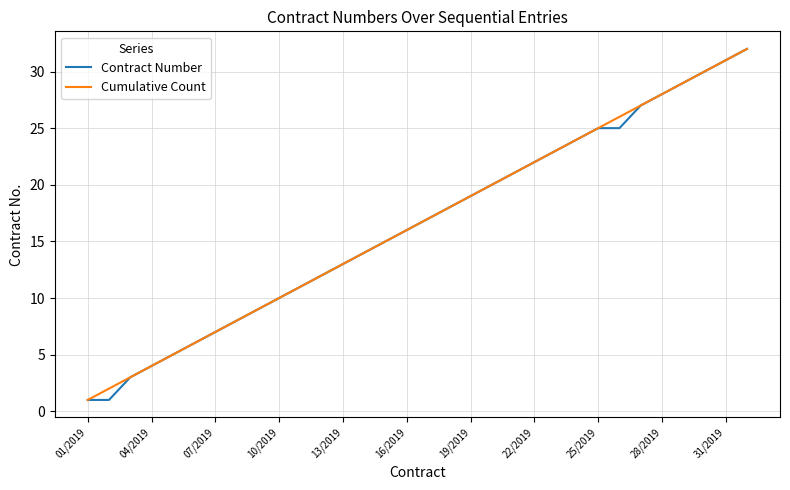

What is the highest value of the Cumulative Count series?

32